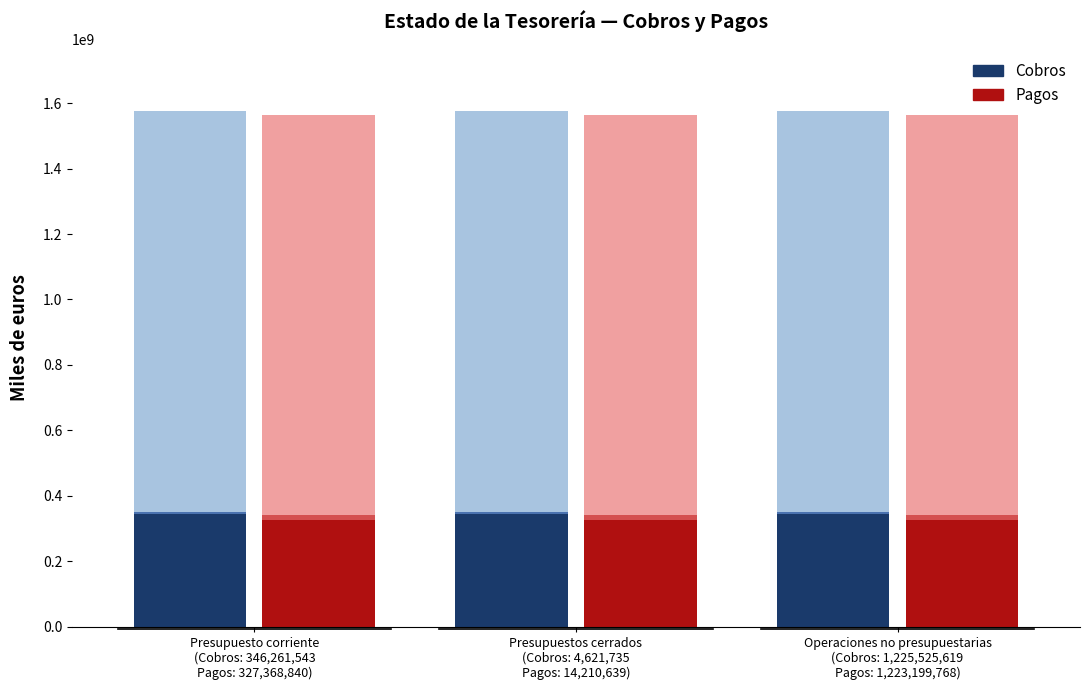

What is the sum of all Pagos values?

982106520